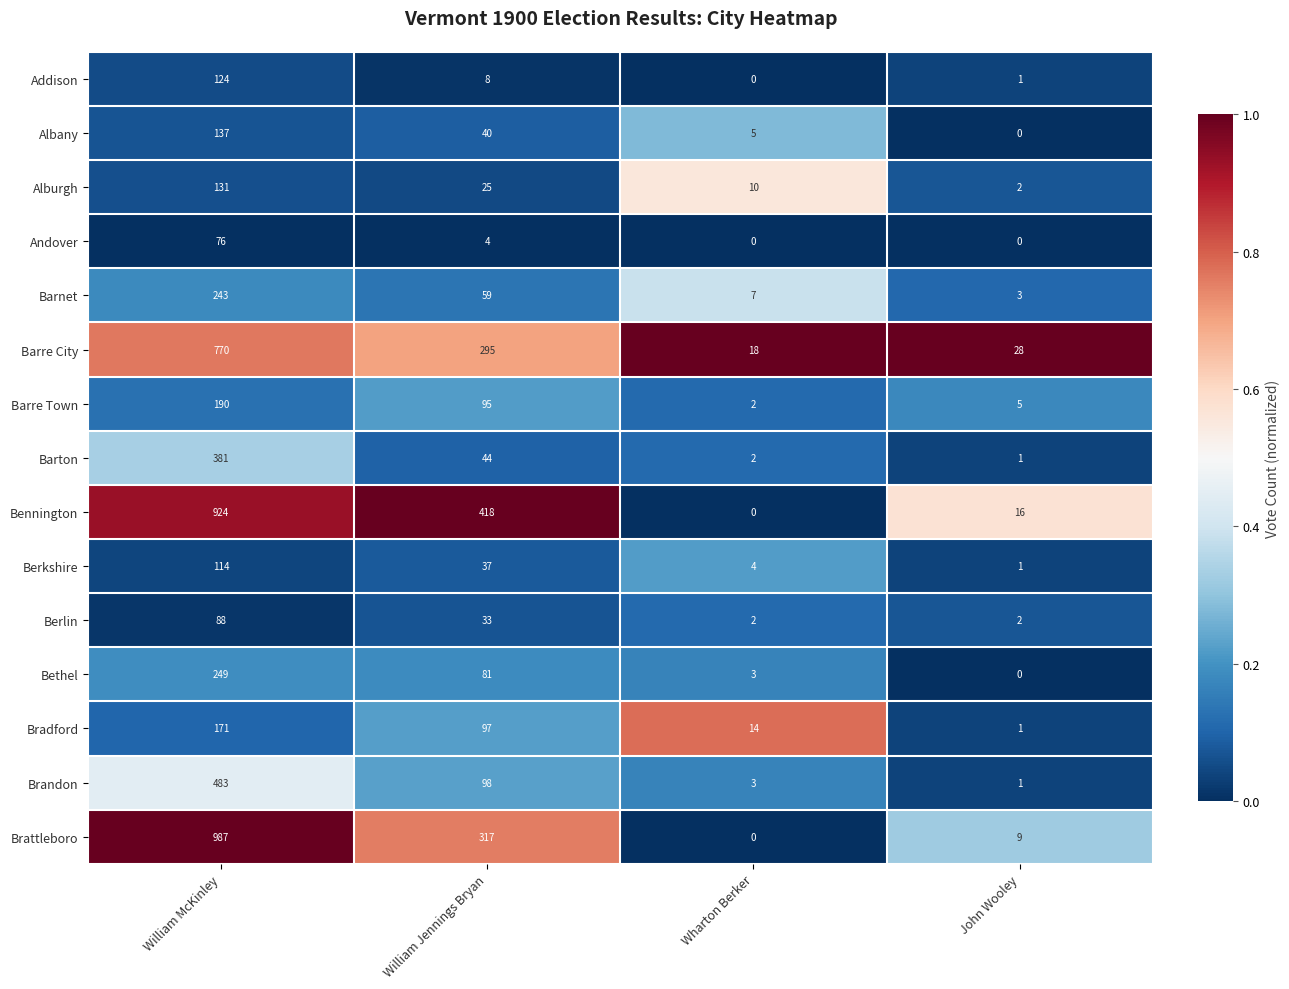

Which series has the largest total across all categories?

Bennington